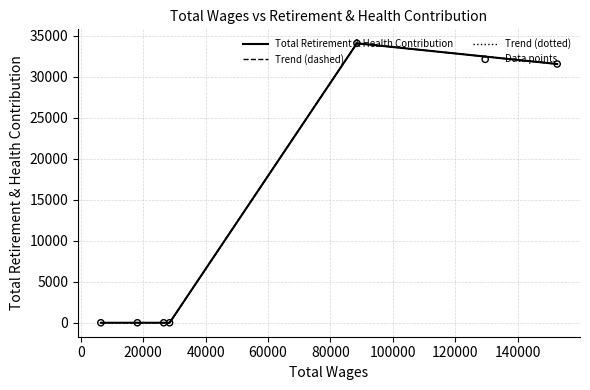

Does the chart have visible grid lines?

Yes